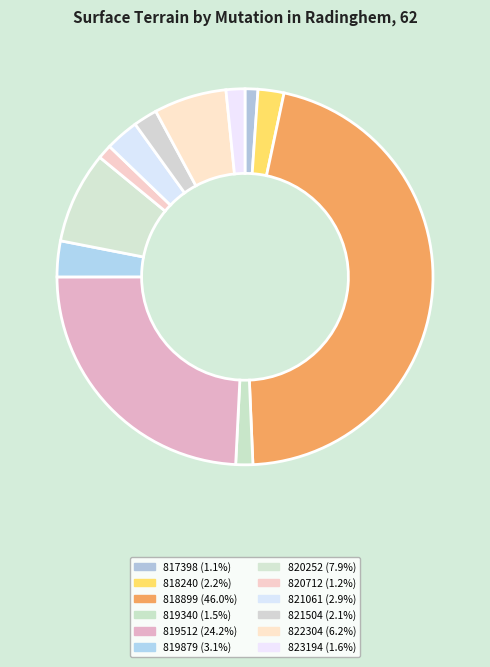

Rank the categories by value from highest to lowest.

2023-818899, 2023-819512, 2023-820252, 2023-822304, 2023-819879, 2023-821061, 2023-818240, 2023-821504, 2023-823194, 2023-819340, 2023-820712, 2023-817398